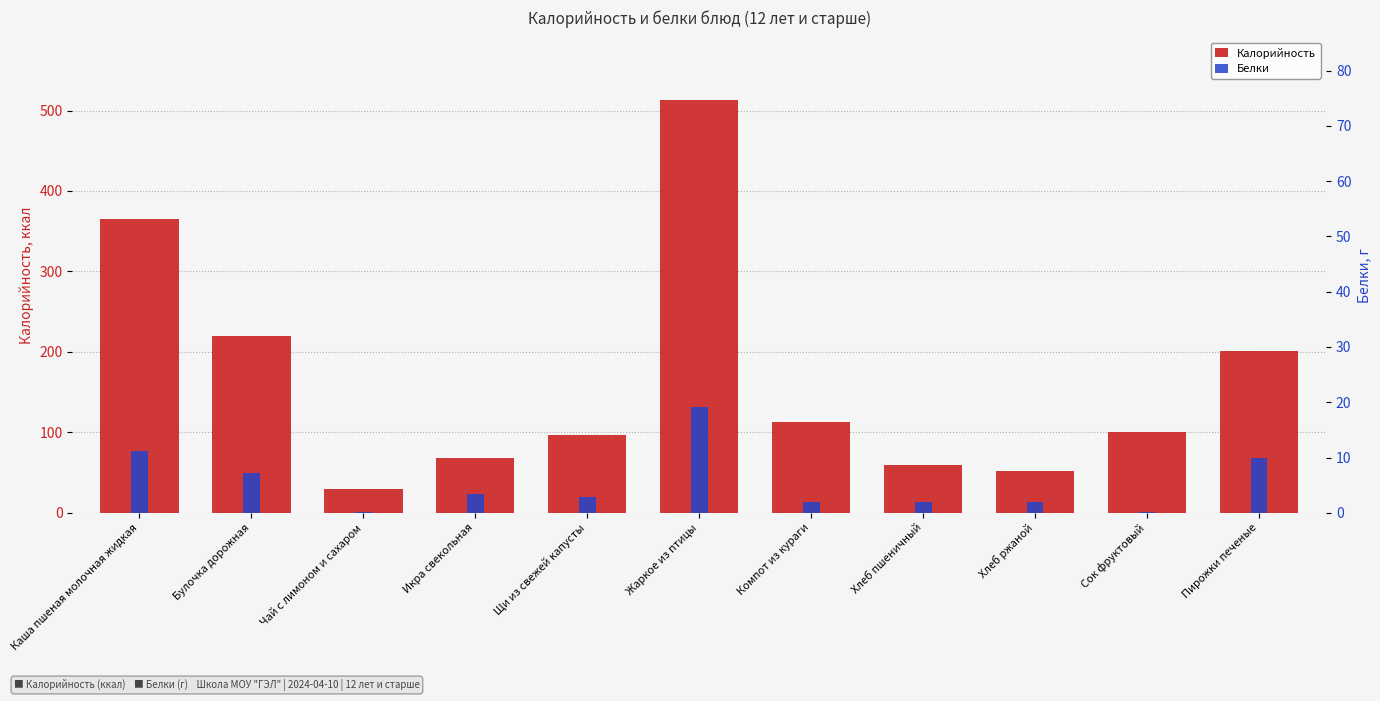

Which series has the largest total across all categories?

Калорийность